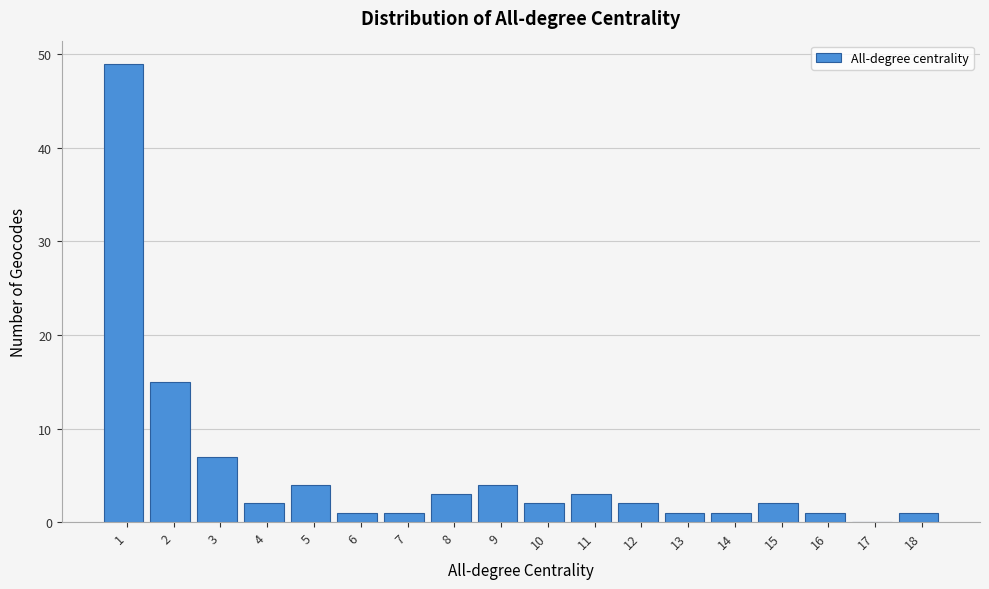

Reading right to left, what are all the values shown in this chart?

18=1	17=0	16=1	15=2	14=1	13=1	12=2	11=3	10=2	9=4	8=3	7=1	6=1	5=4	4=2	3=7	2=15	1=49